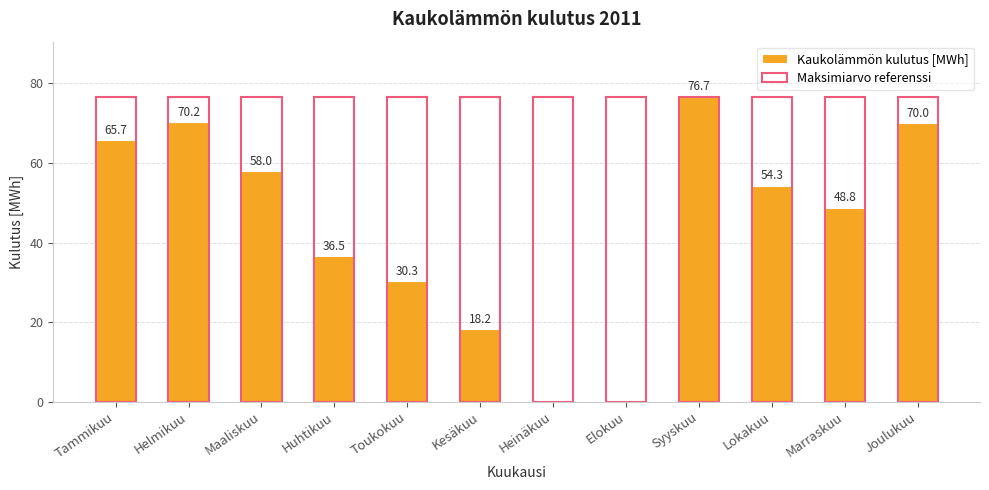

What are all the series names shown in the legend?

Kaukolämmön kulutus [MWh], Maksimiarvo referenssi